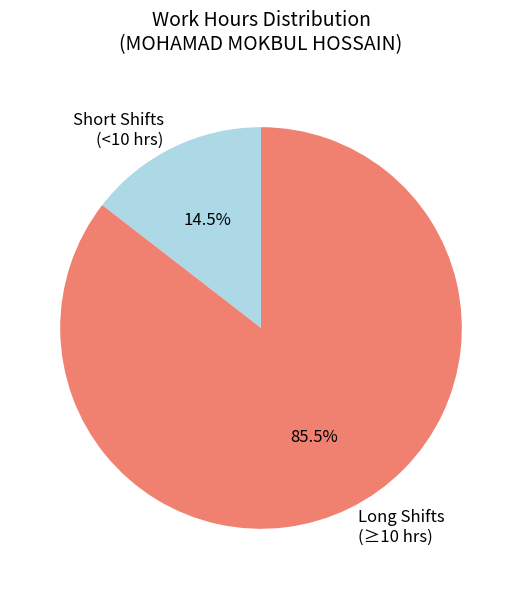

To the nearest percent, what is the average slice percentage?

50%